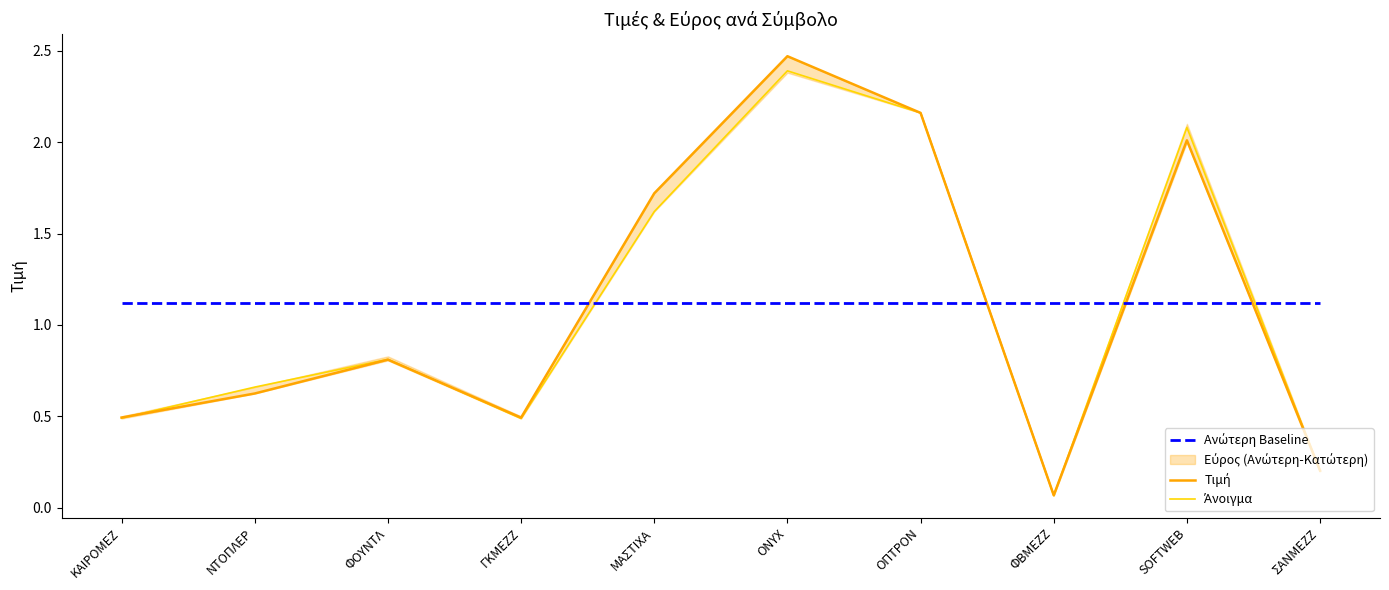

At which label is Τιμή closest to 1?

ΦΟΥΝΤΛ